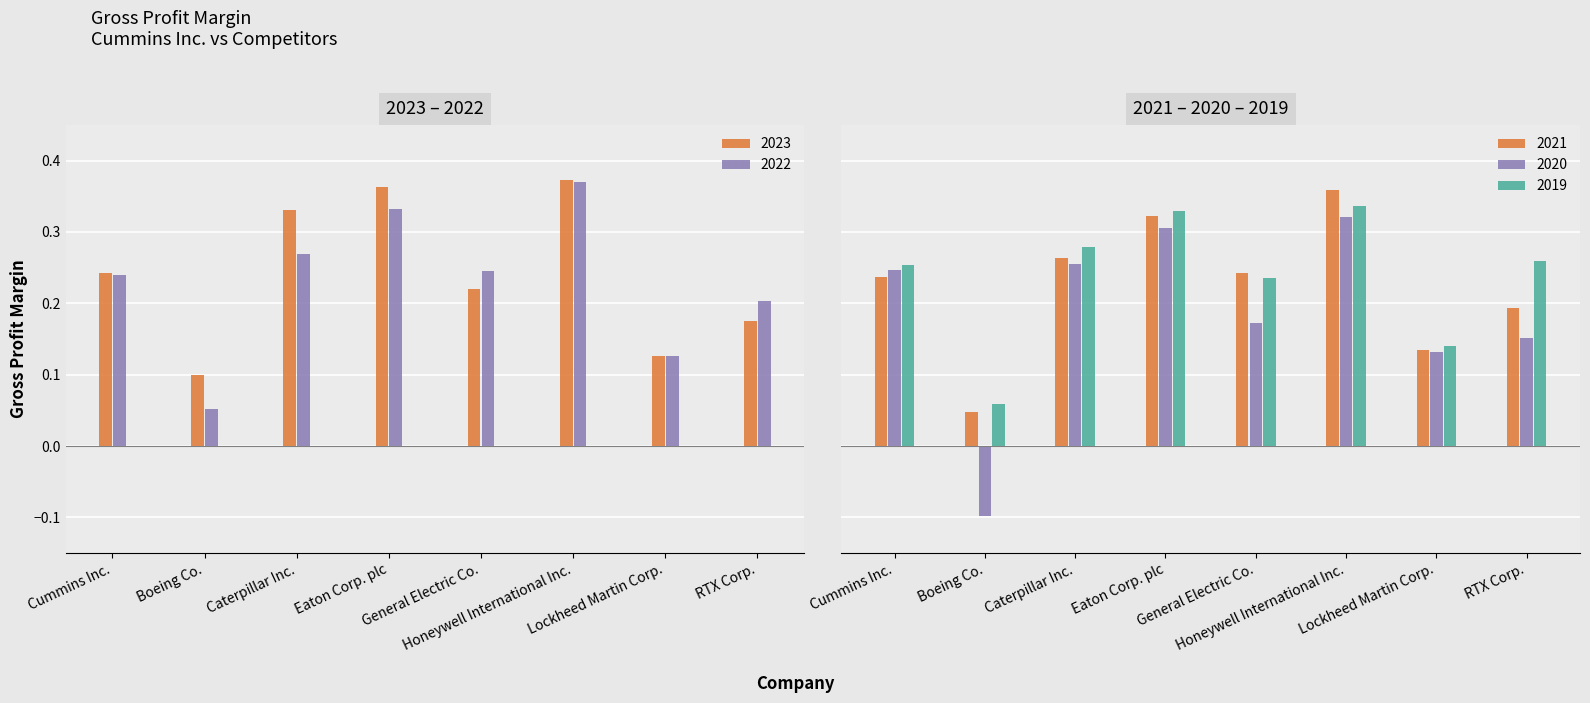

At which category is the sum across all series the highest?

Honeywell International Inc.